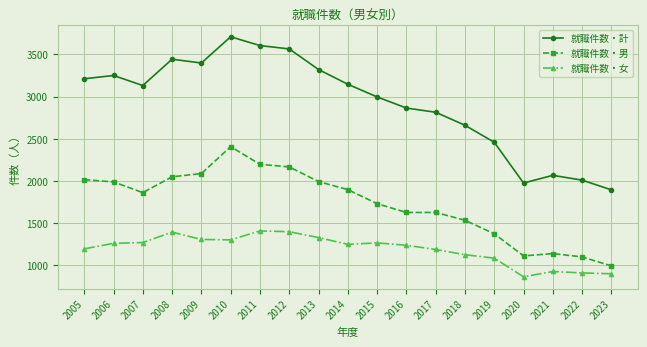

Between 2011 and 2014, which series saw the biggest shift?

就職件数・計